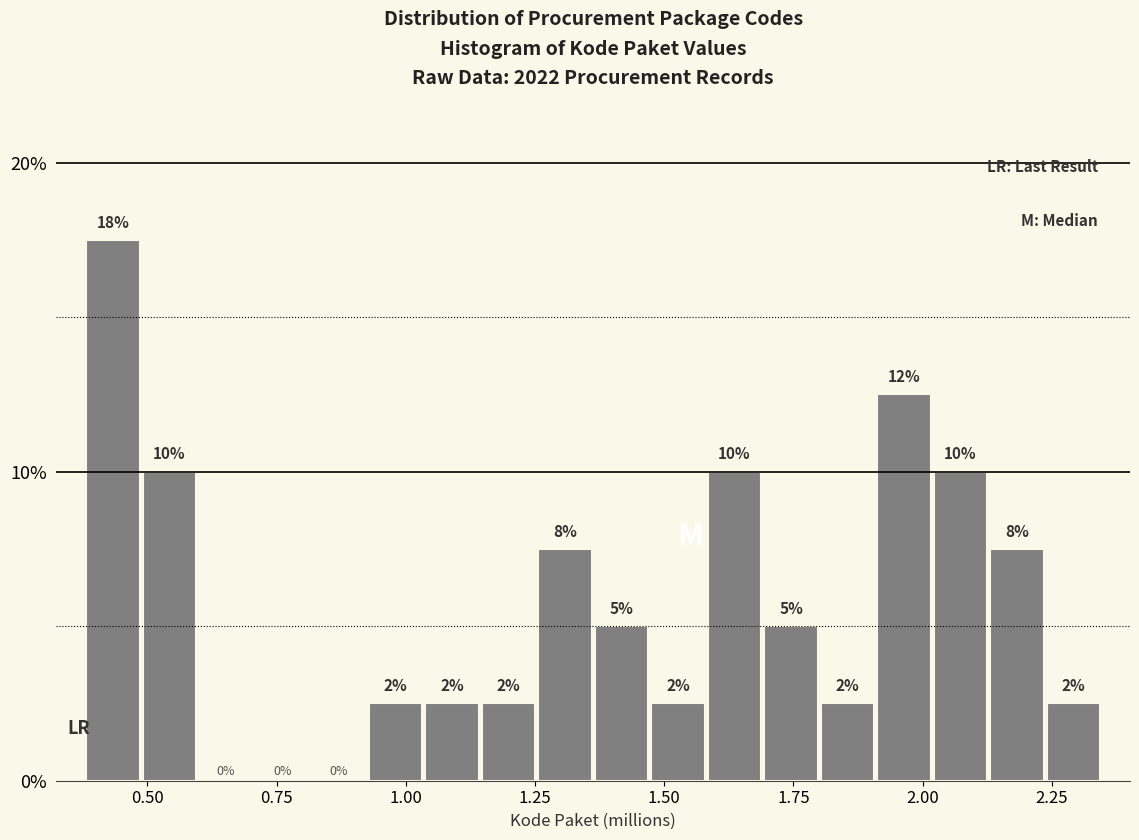

Around what value on the x-axis is the tallest bar? Give the approximate position of its centre, as read against the axis.

0.45